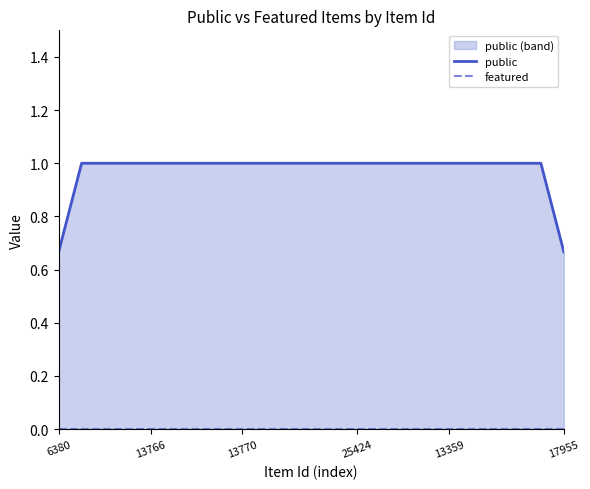

What are all the series names shown in the legend?

public, featured